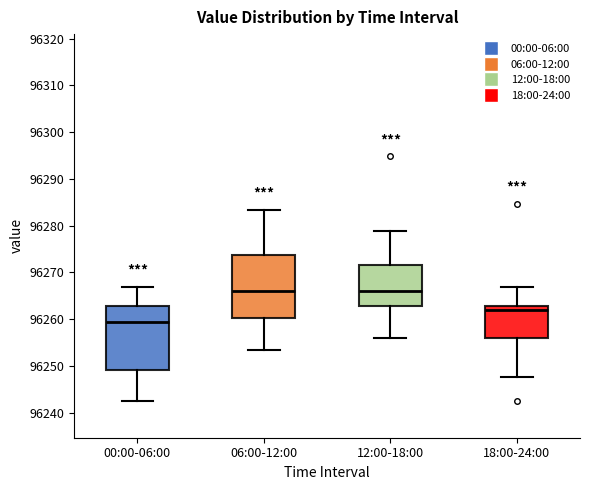

Where does the upper whisker of the box for 06:00-12:00 end on the y-axis? The values are not printed on the chart, so give them approximately, as read against the axis.

96283